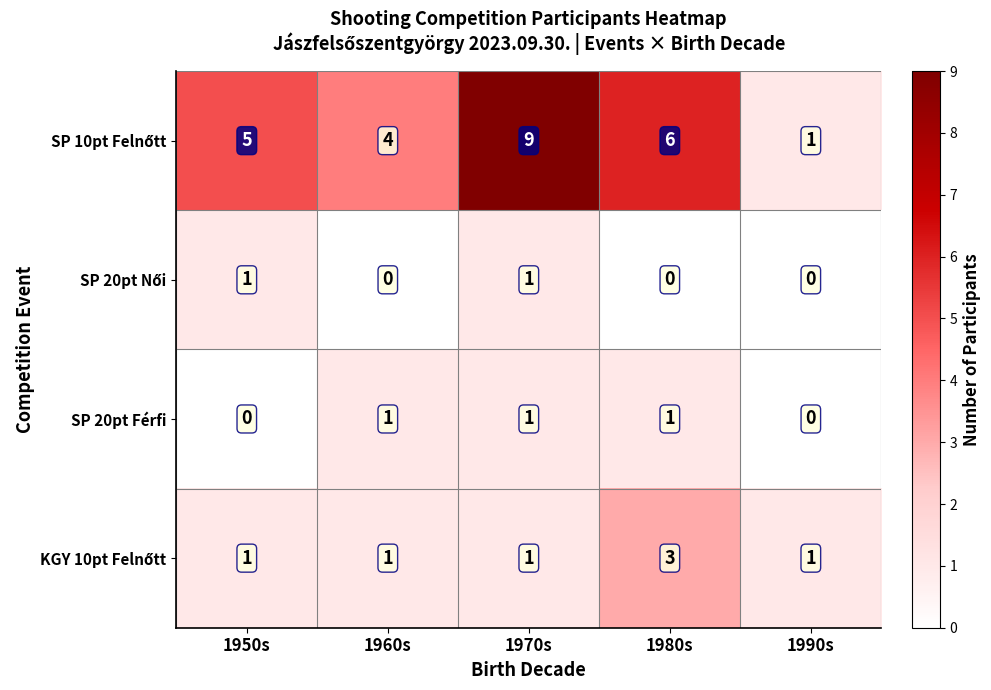

What is the total value across all series at 1980s?

10